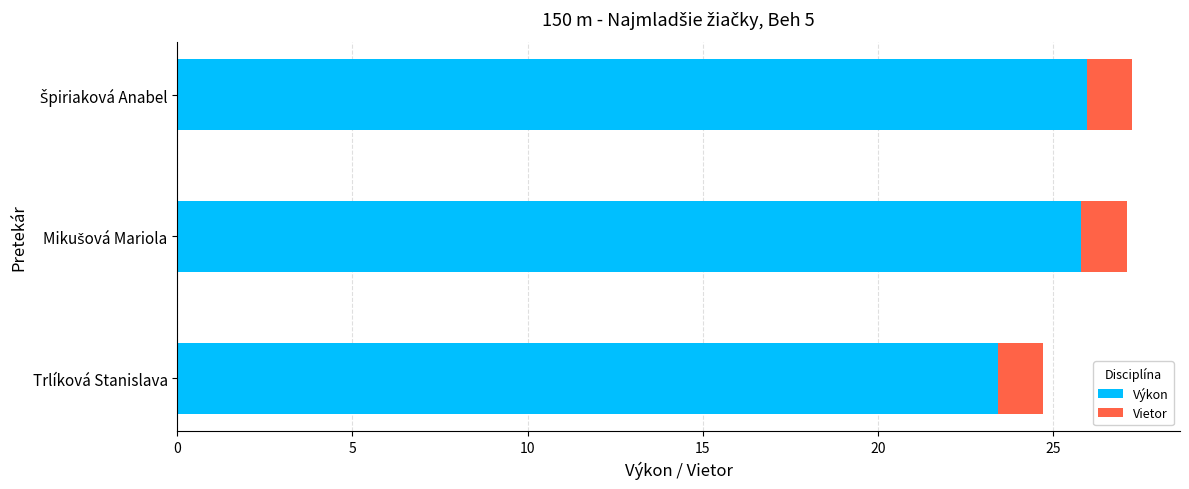

Count the number of data series in this chart.

2